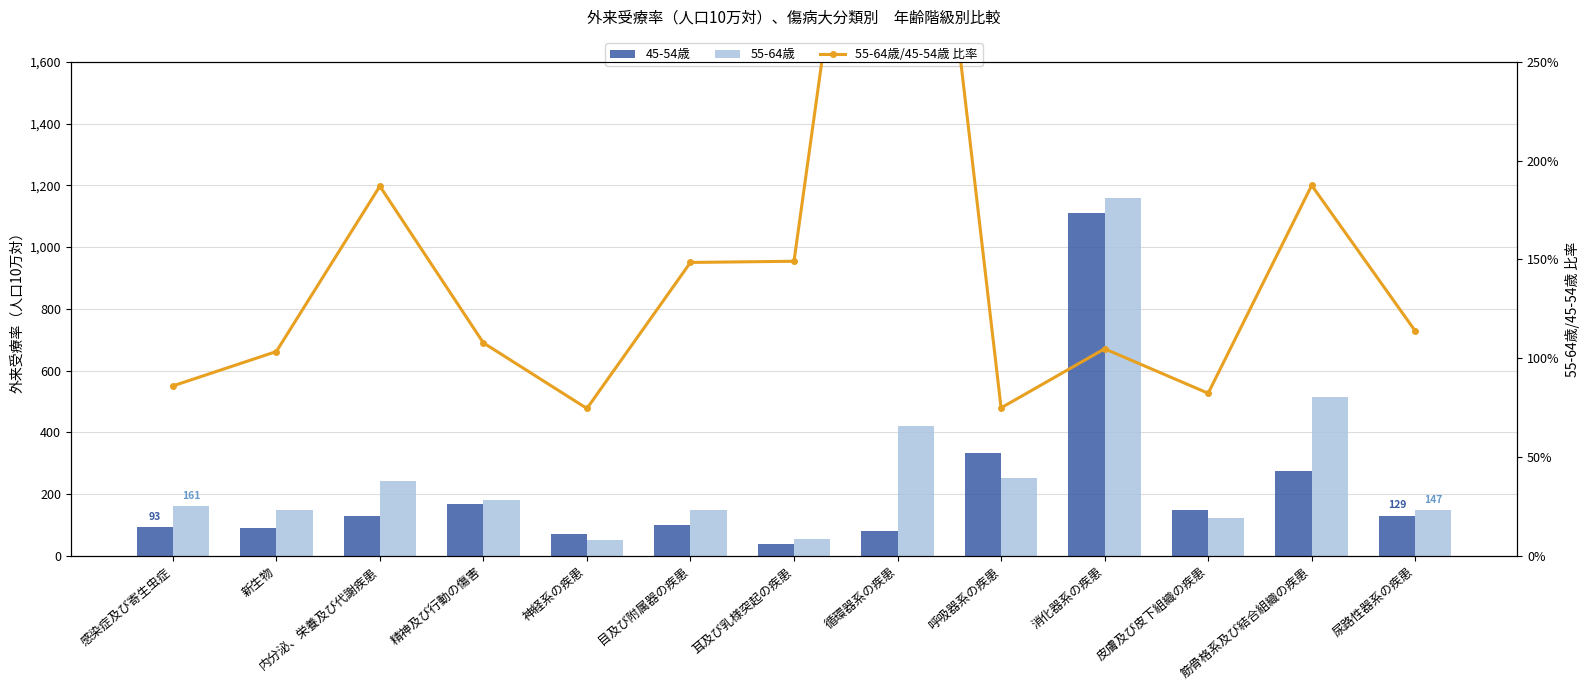

At how many categories does at least one series exceed 574?

1